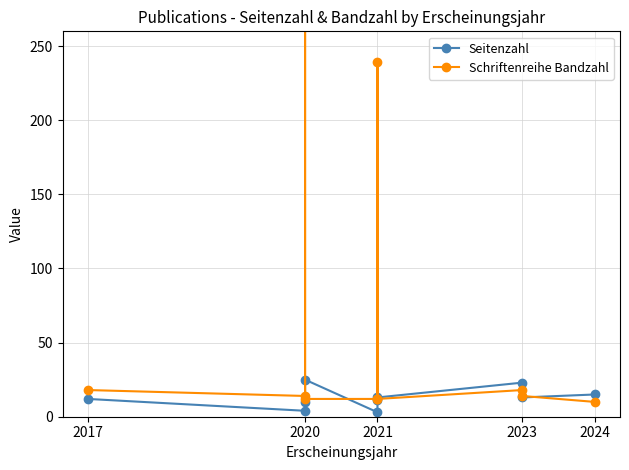

What is the maximum value shown in the chart?

1477